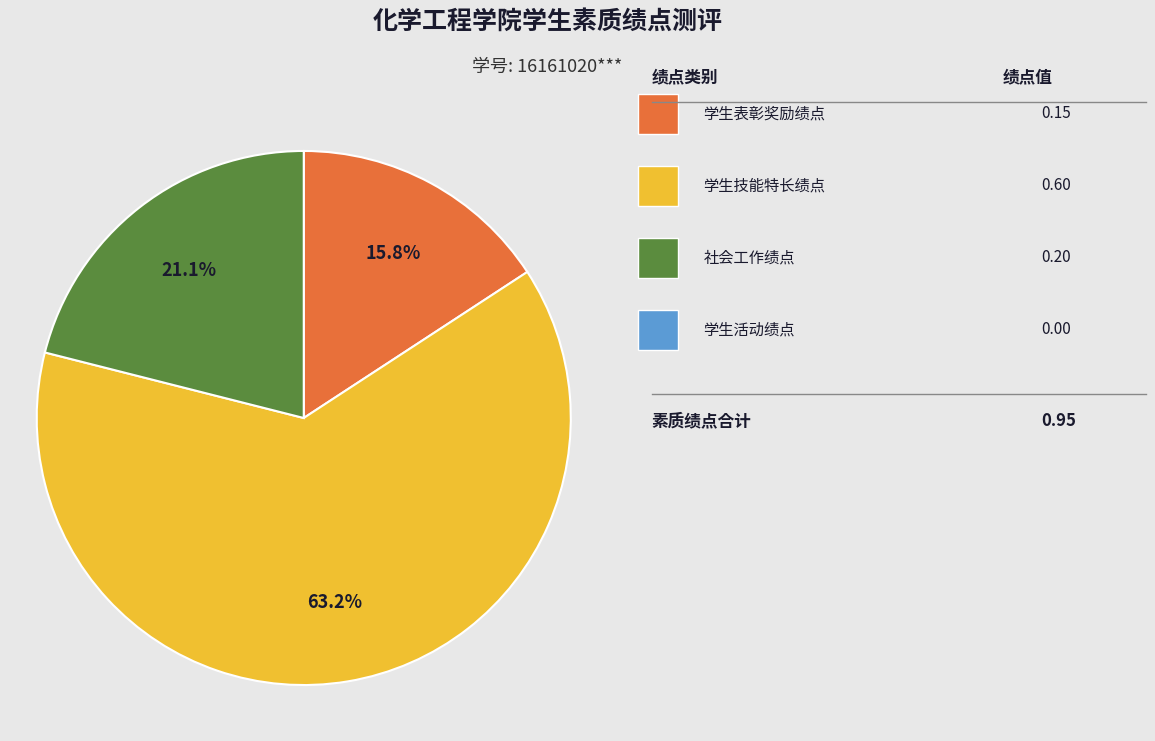

Does any single category account for the majority?

Yes